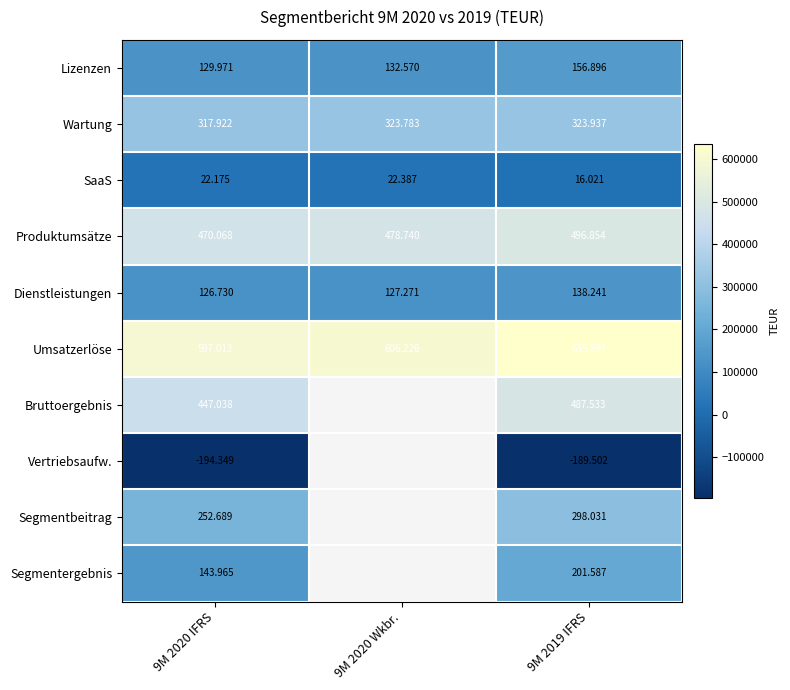

Where is Segmentergebnis nearest to the value 172776?

9M 2020 IFRS